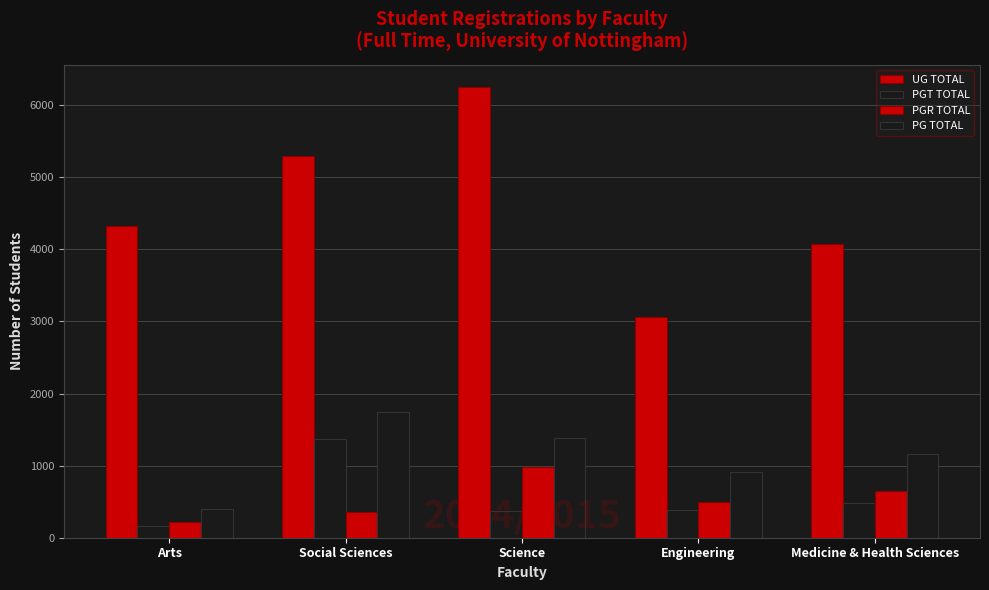

At which label does PG TOTAL first exceed 1164?

Social Sciences